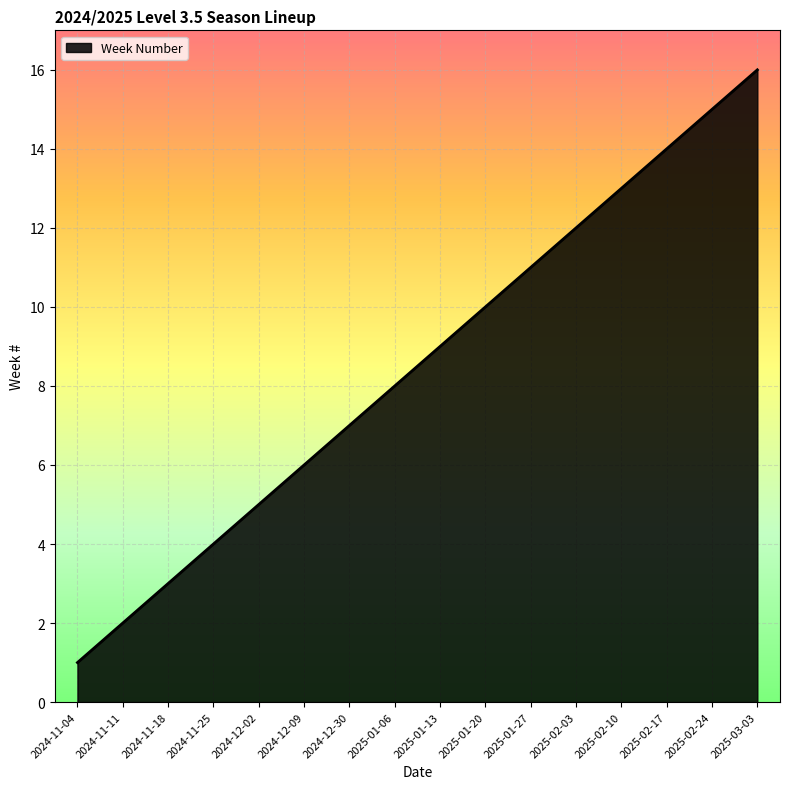

How many lines are shown in the chart?

1